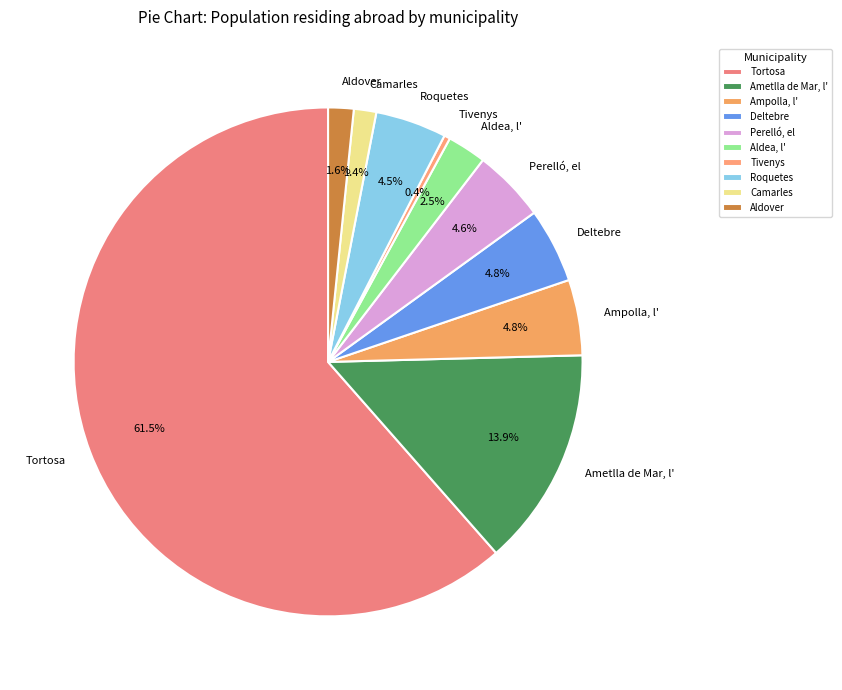

Approximately how many times larger is the value at Roquetes compared to Tivenys?

11.9